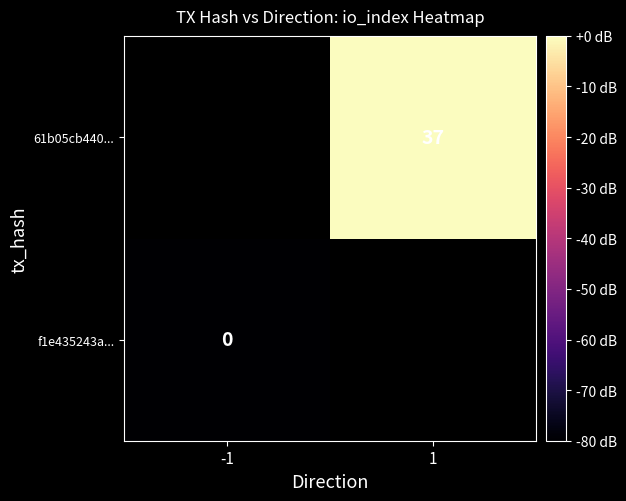

Count the number of categories in the chart.

2